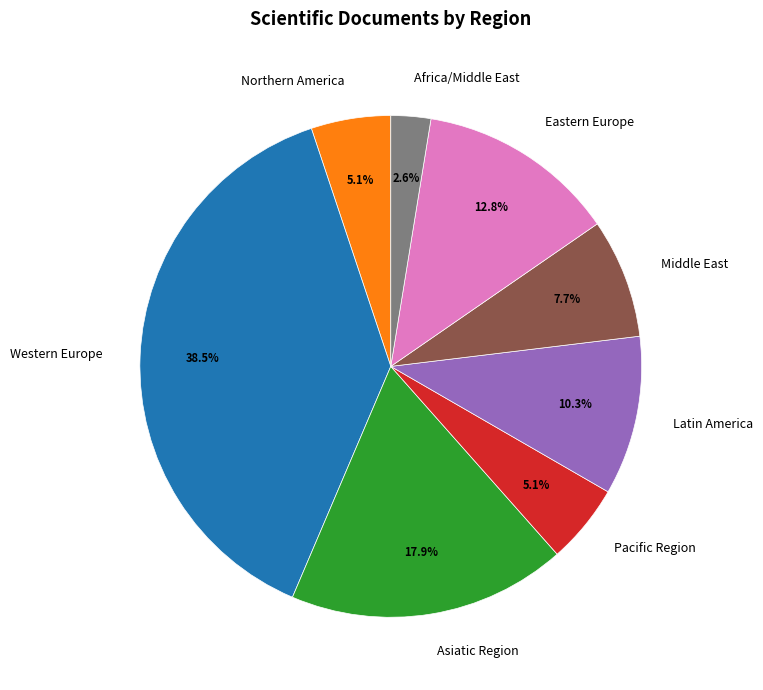

Approximately how many times larger is the value at Eastern Europe compared to Western Europe?

0.3